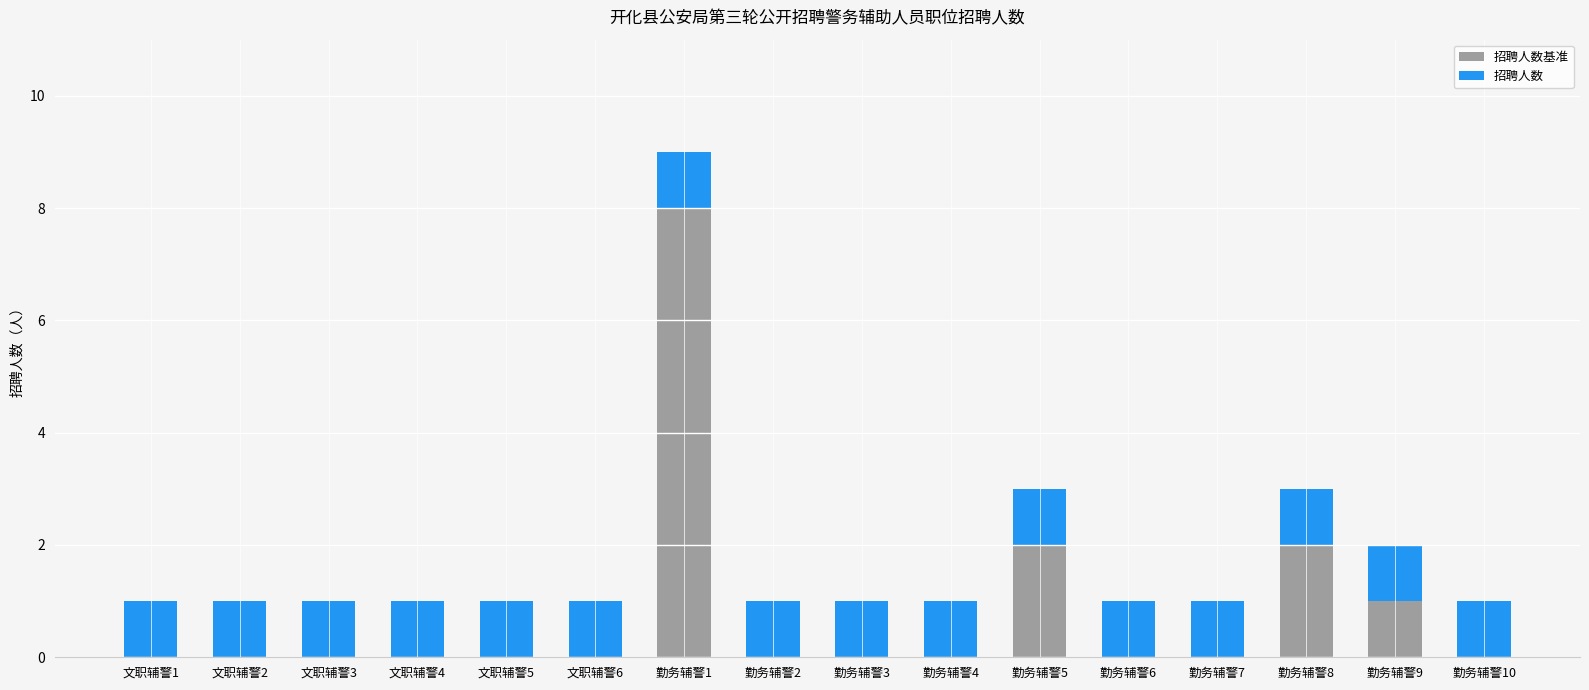

At which category is the sum across all series the highest?

勤务辅警1